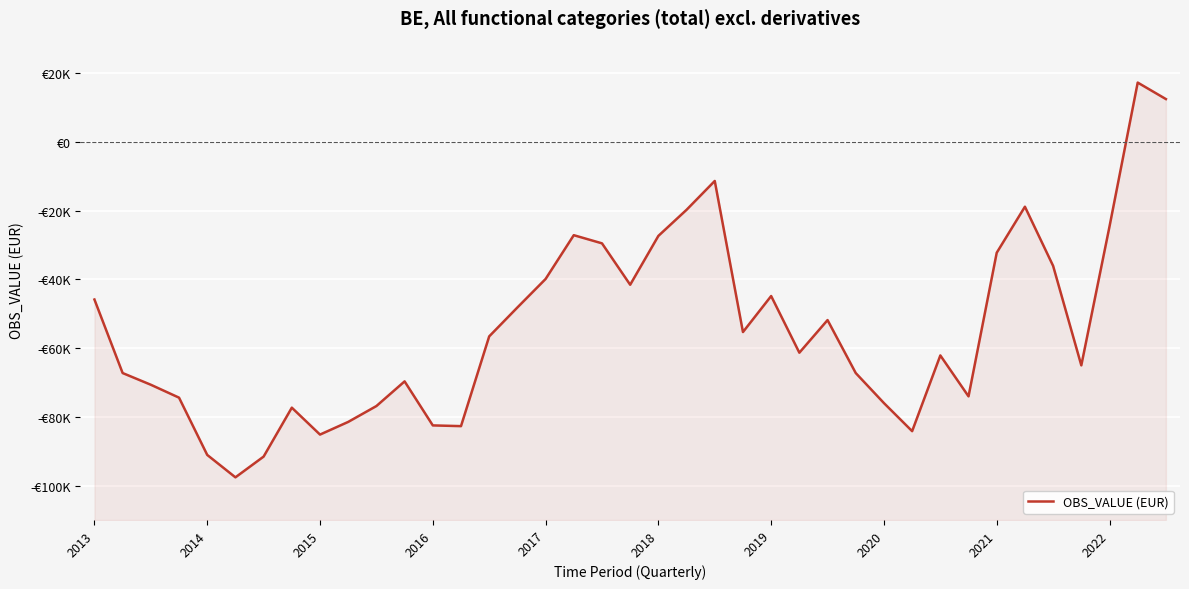

Read the value at 27, to the nearest 10.

-67250